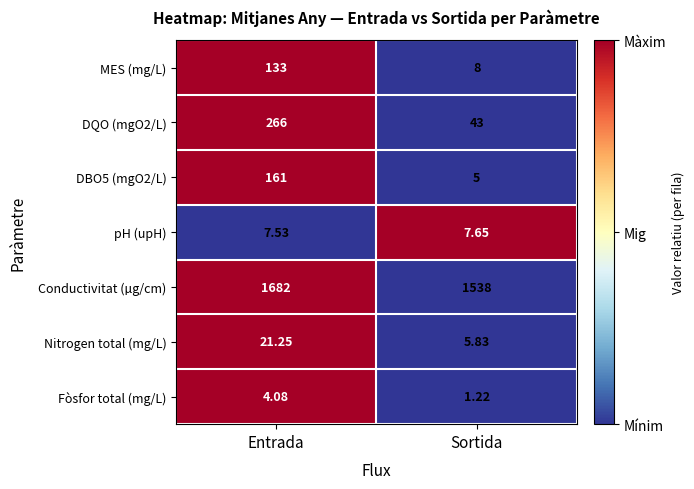

Is the value of DQO (mgO2/L) at Sortida greater than the value of Fòsfor total (mg/L) at Entrada?

Yes